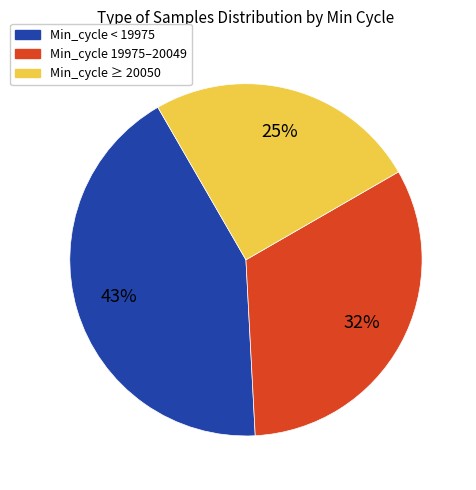

What percentage is the Min_cycle < 19975 slice, to the nearest percent?

43%